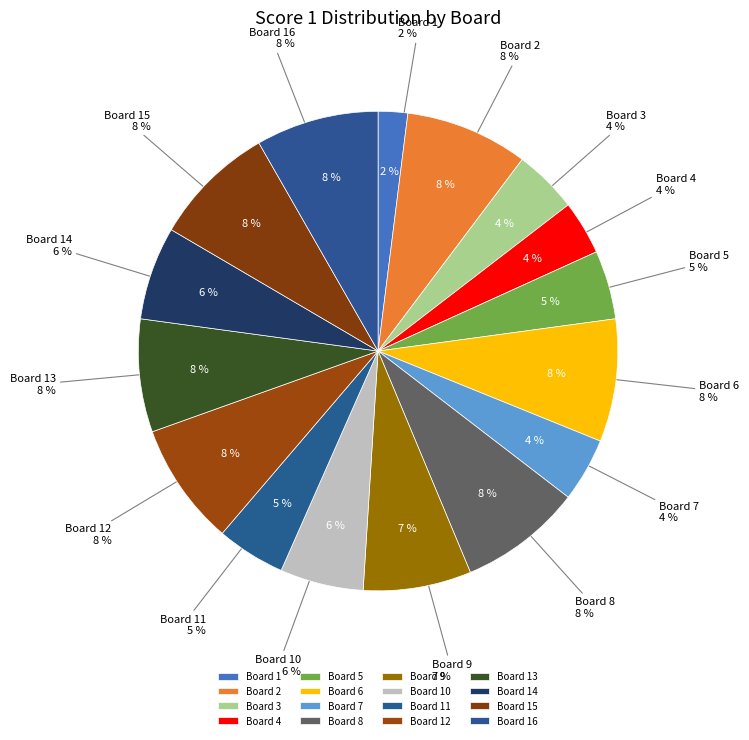

Count the number of slices in the pie.

16